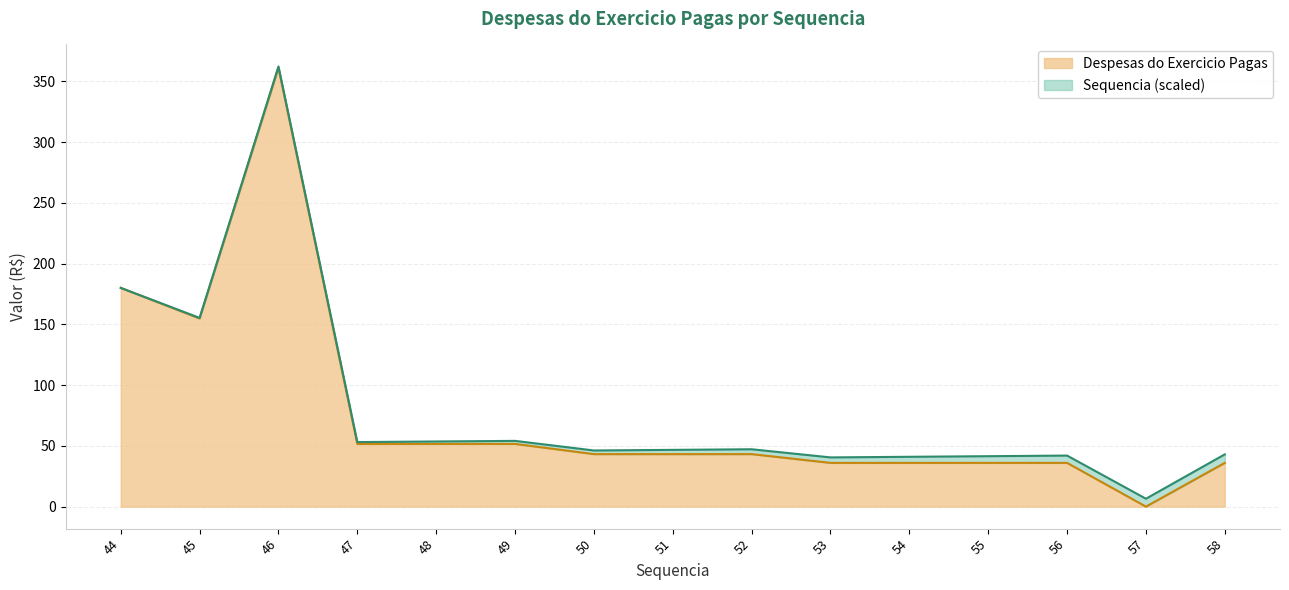

Reading right to left, extract all data points from this chart.

58=36.0	57=0.0	56=36.0	55=36.0	54=36.0	53=36.0	52=43.2	51=43.2	50=43.2	49=51.6	48=51.6	47=51.6	46=361.2	45=154.8	44=180.0